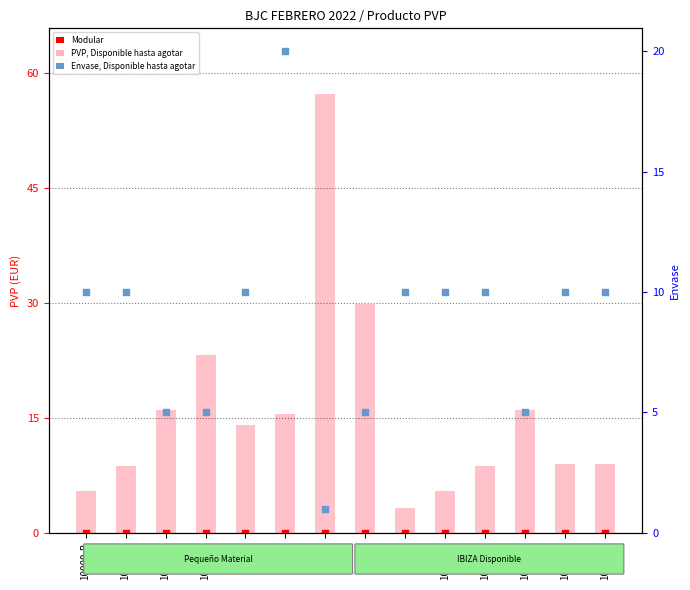

Which series contains the lowest Y value?

Modular